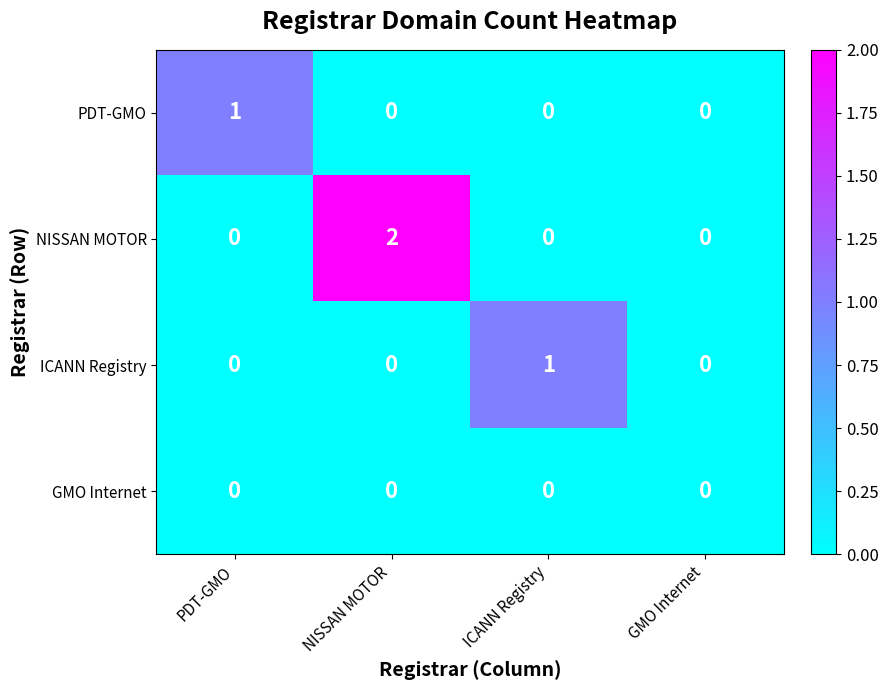

Is it true that NISSAN MOTOR equals 1 at GMO Internet?

False